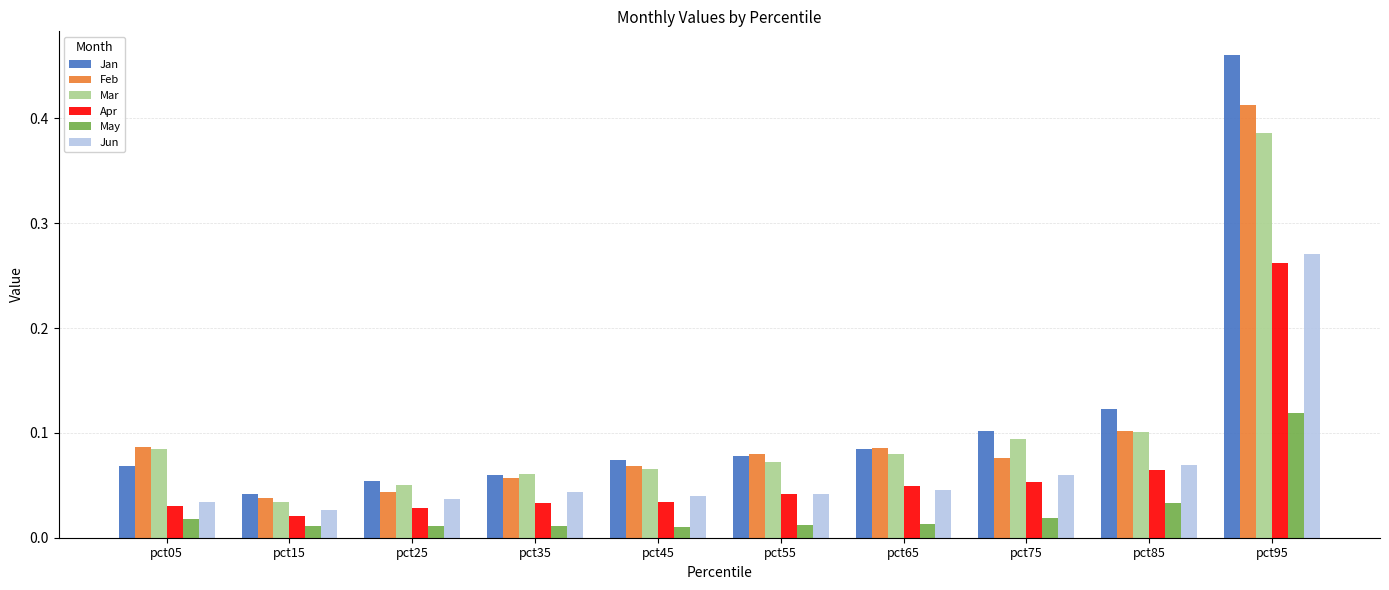

What is the sum of all Apr values?

0.6